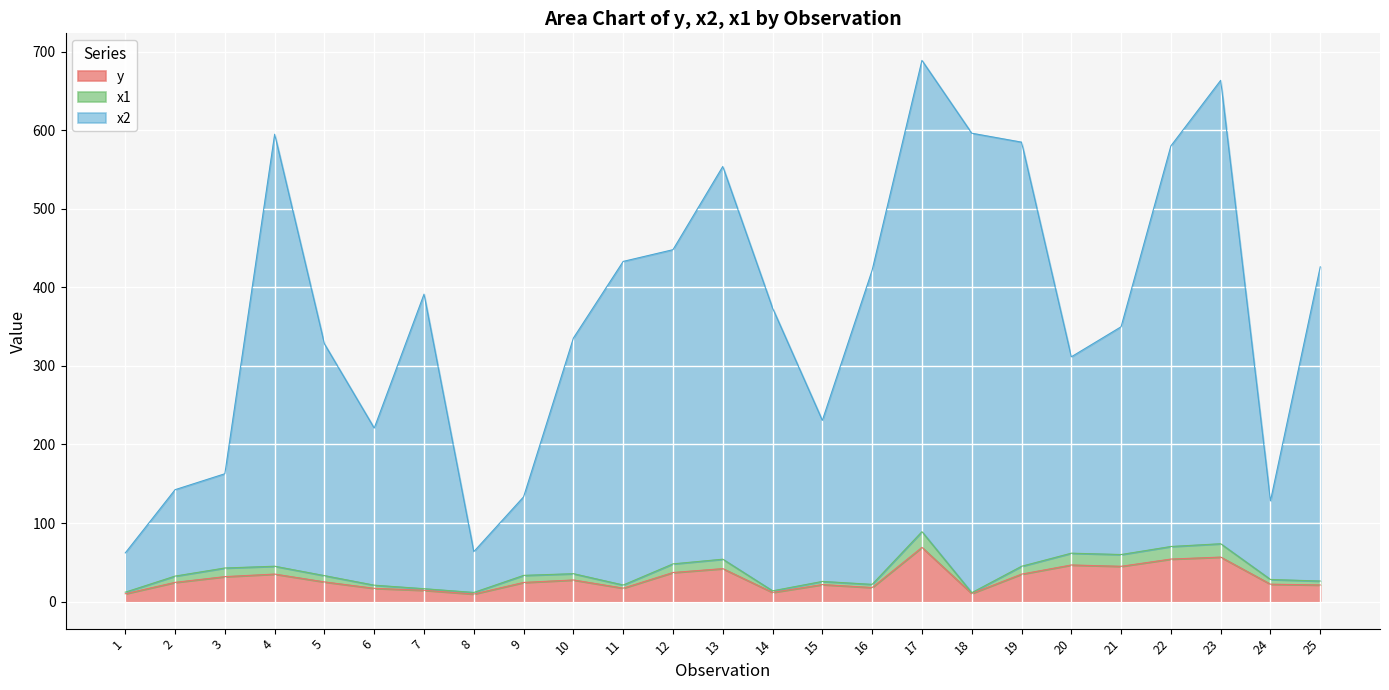

Is it true that y equals 12.4 at 16?

False